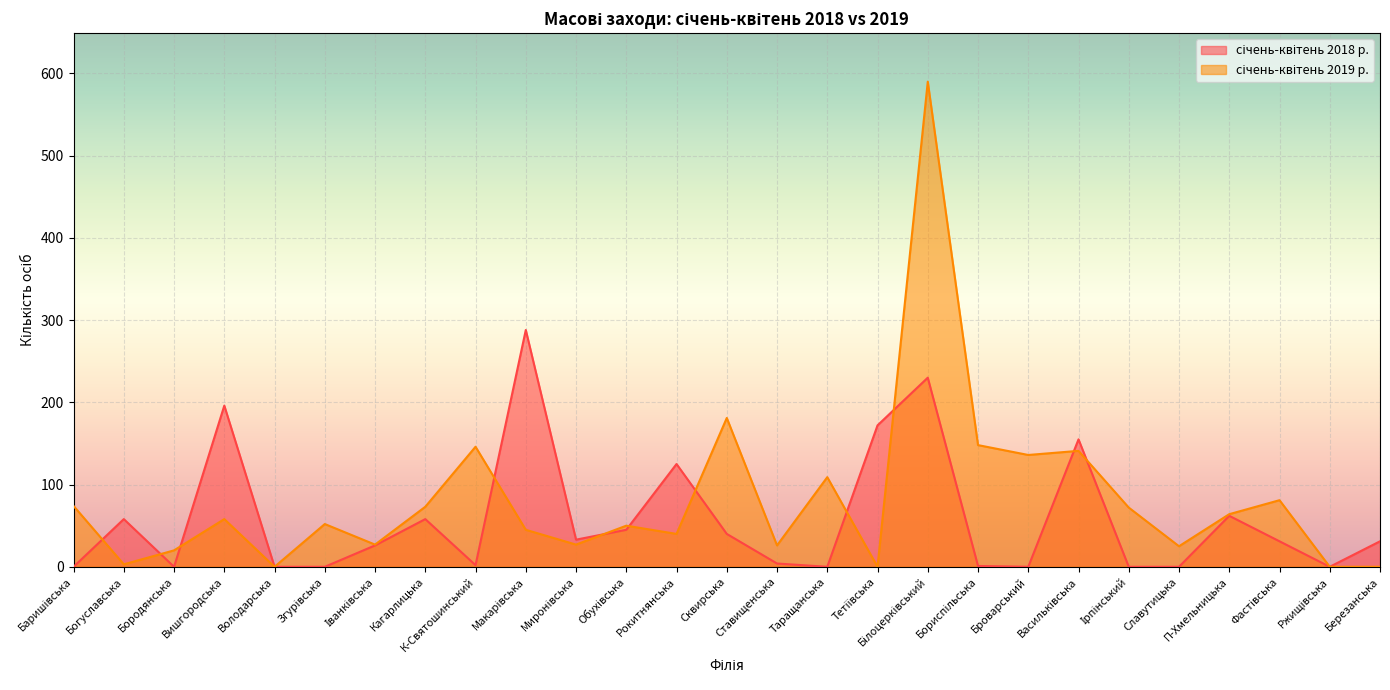

How many categories are shown in the chart?

27